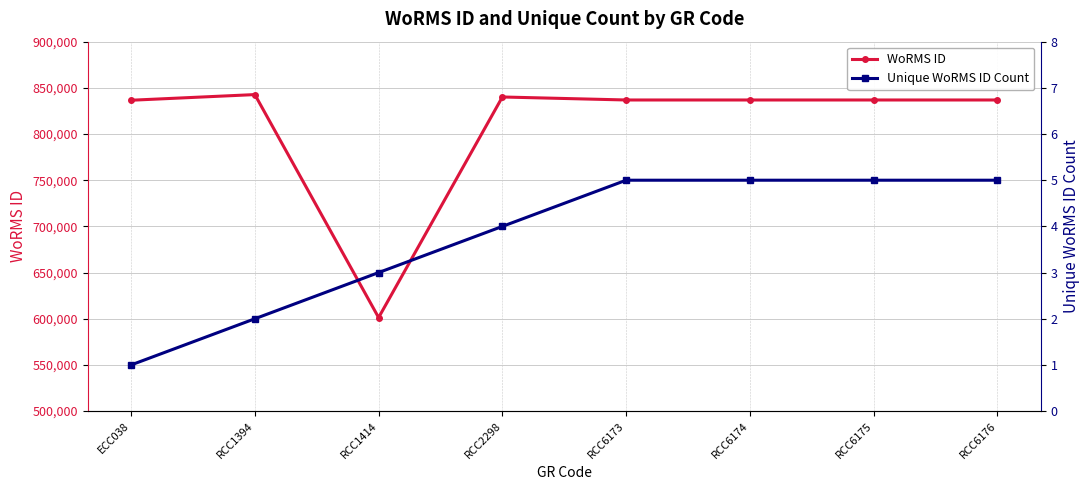

True or false: Unique WoRMS ID Count and WoRMS ID cross at least once.

False